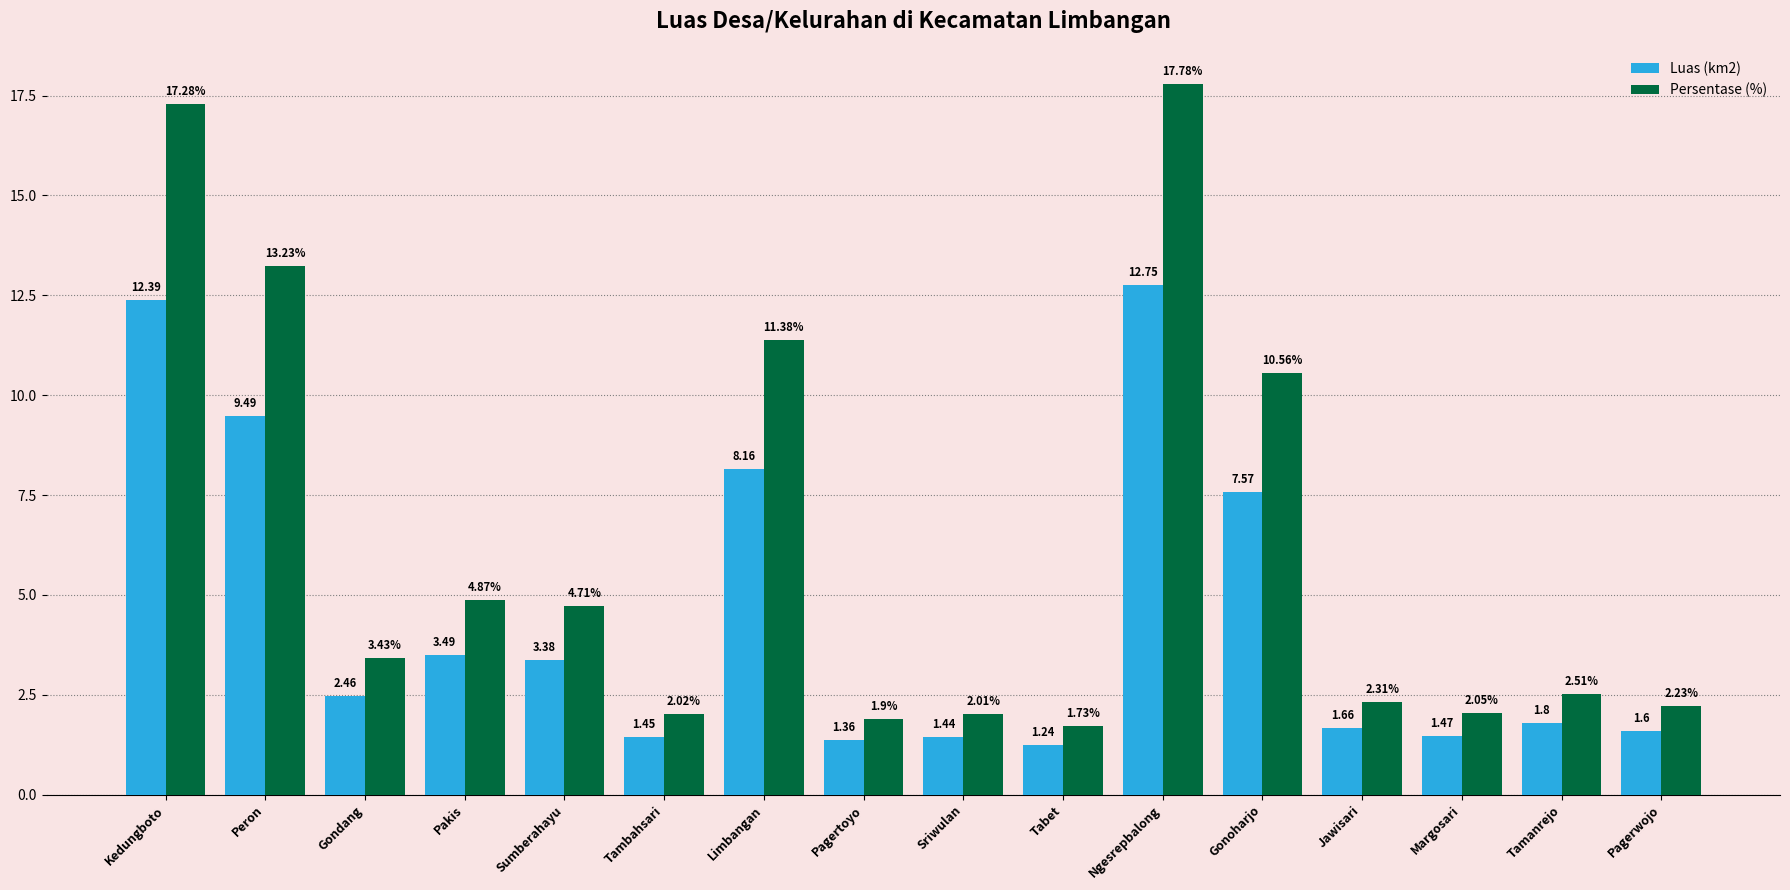

How many bars are there in each group?

2